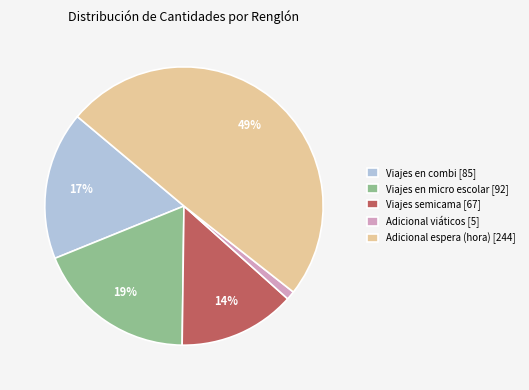

How many slices are in this pie chart?

5